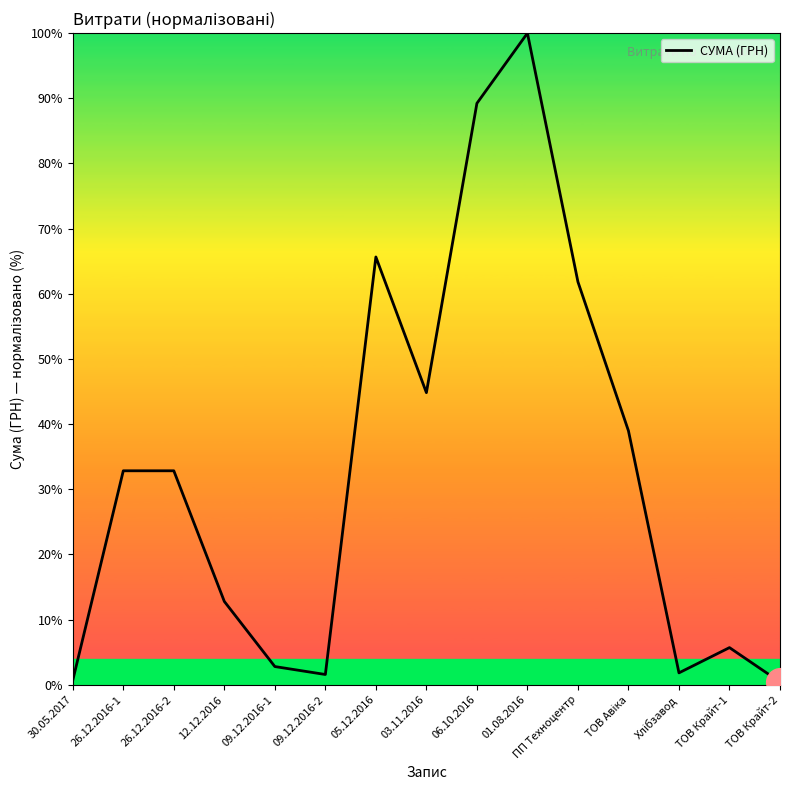

What is the change in value from 12.12.2016 to ТОВ Крайт-1?

-7.1